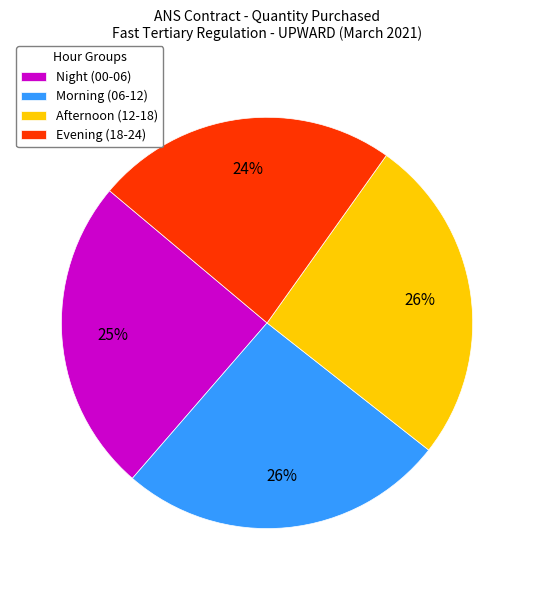

To the nearest percent, what is the difference between the largest and smallest slice percentages?

2%